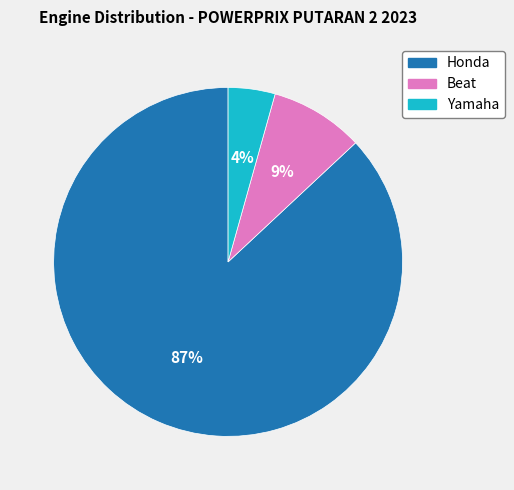

True or false: Honda accounts for 87% of the total.

True